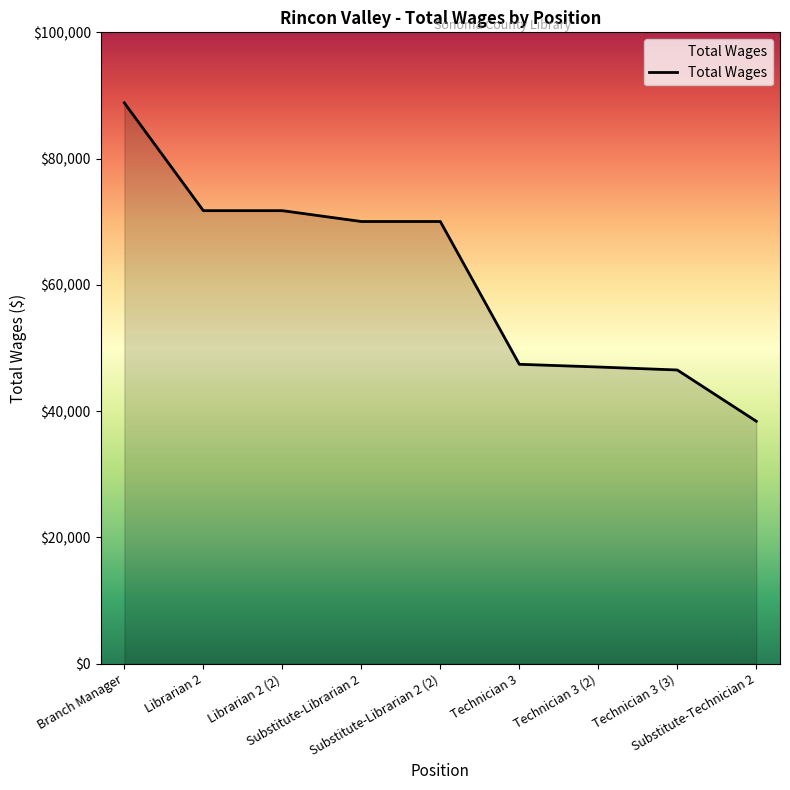

What is the ratio of the value at Branch Manager to the value at Substitute-Technician 2?

2.3